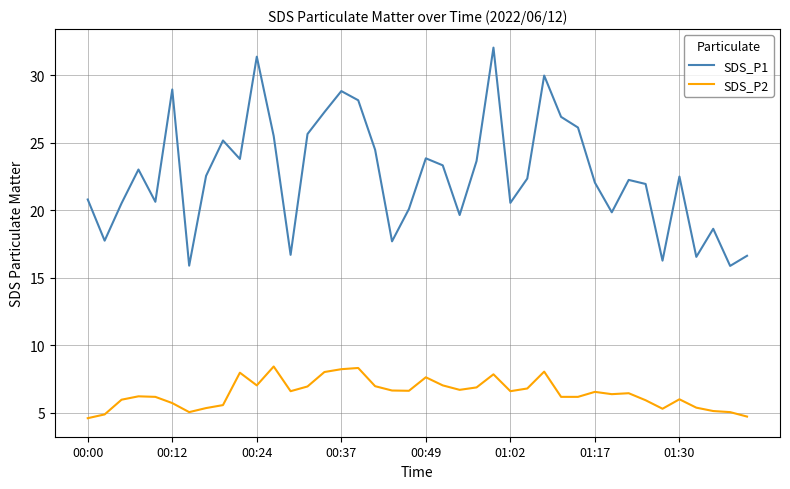

How many interior local peaks does the SDS_P1 series have?

11